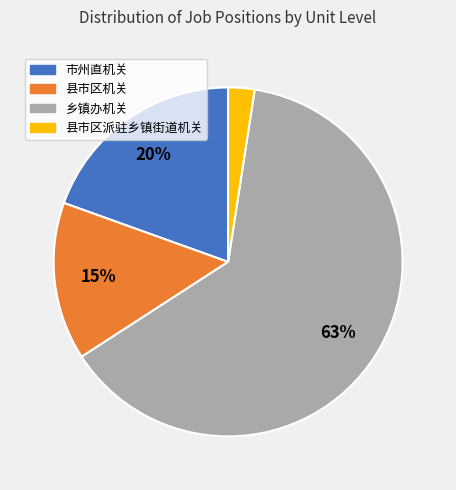

Rank the categories by value from lowest to highest.

县市区派驻乡镇街道机关, 县市区机关, 市州直机关, 乡镇办机关